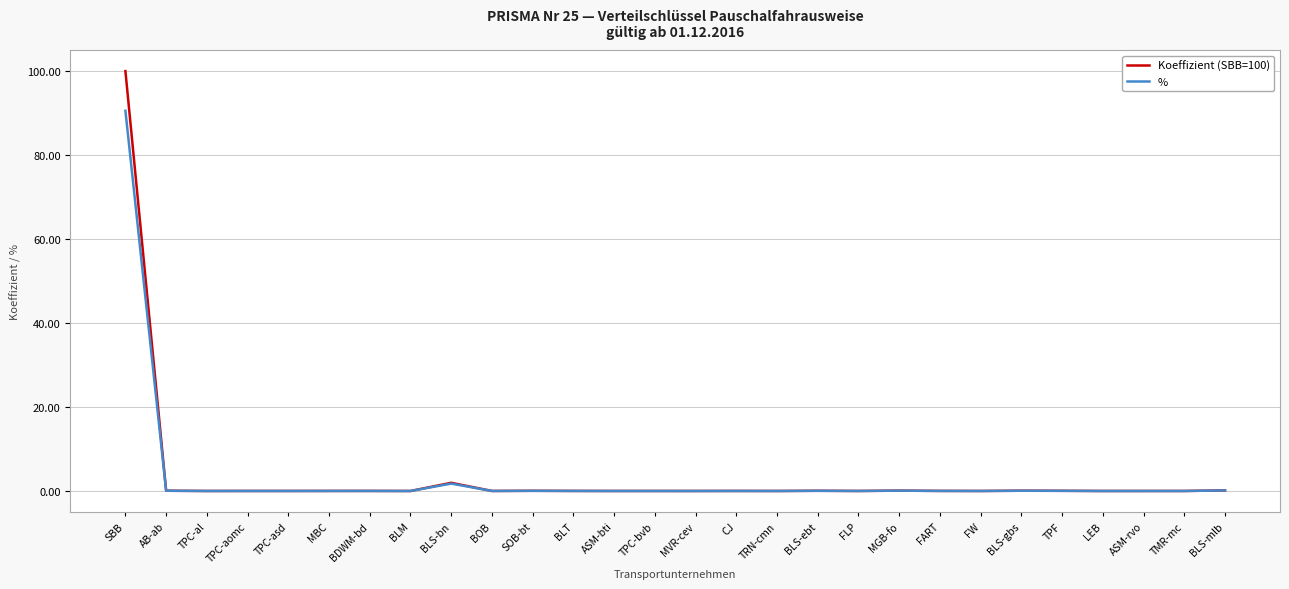

What is the maximum value for %?

90.5